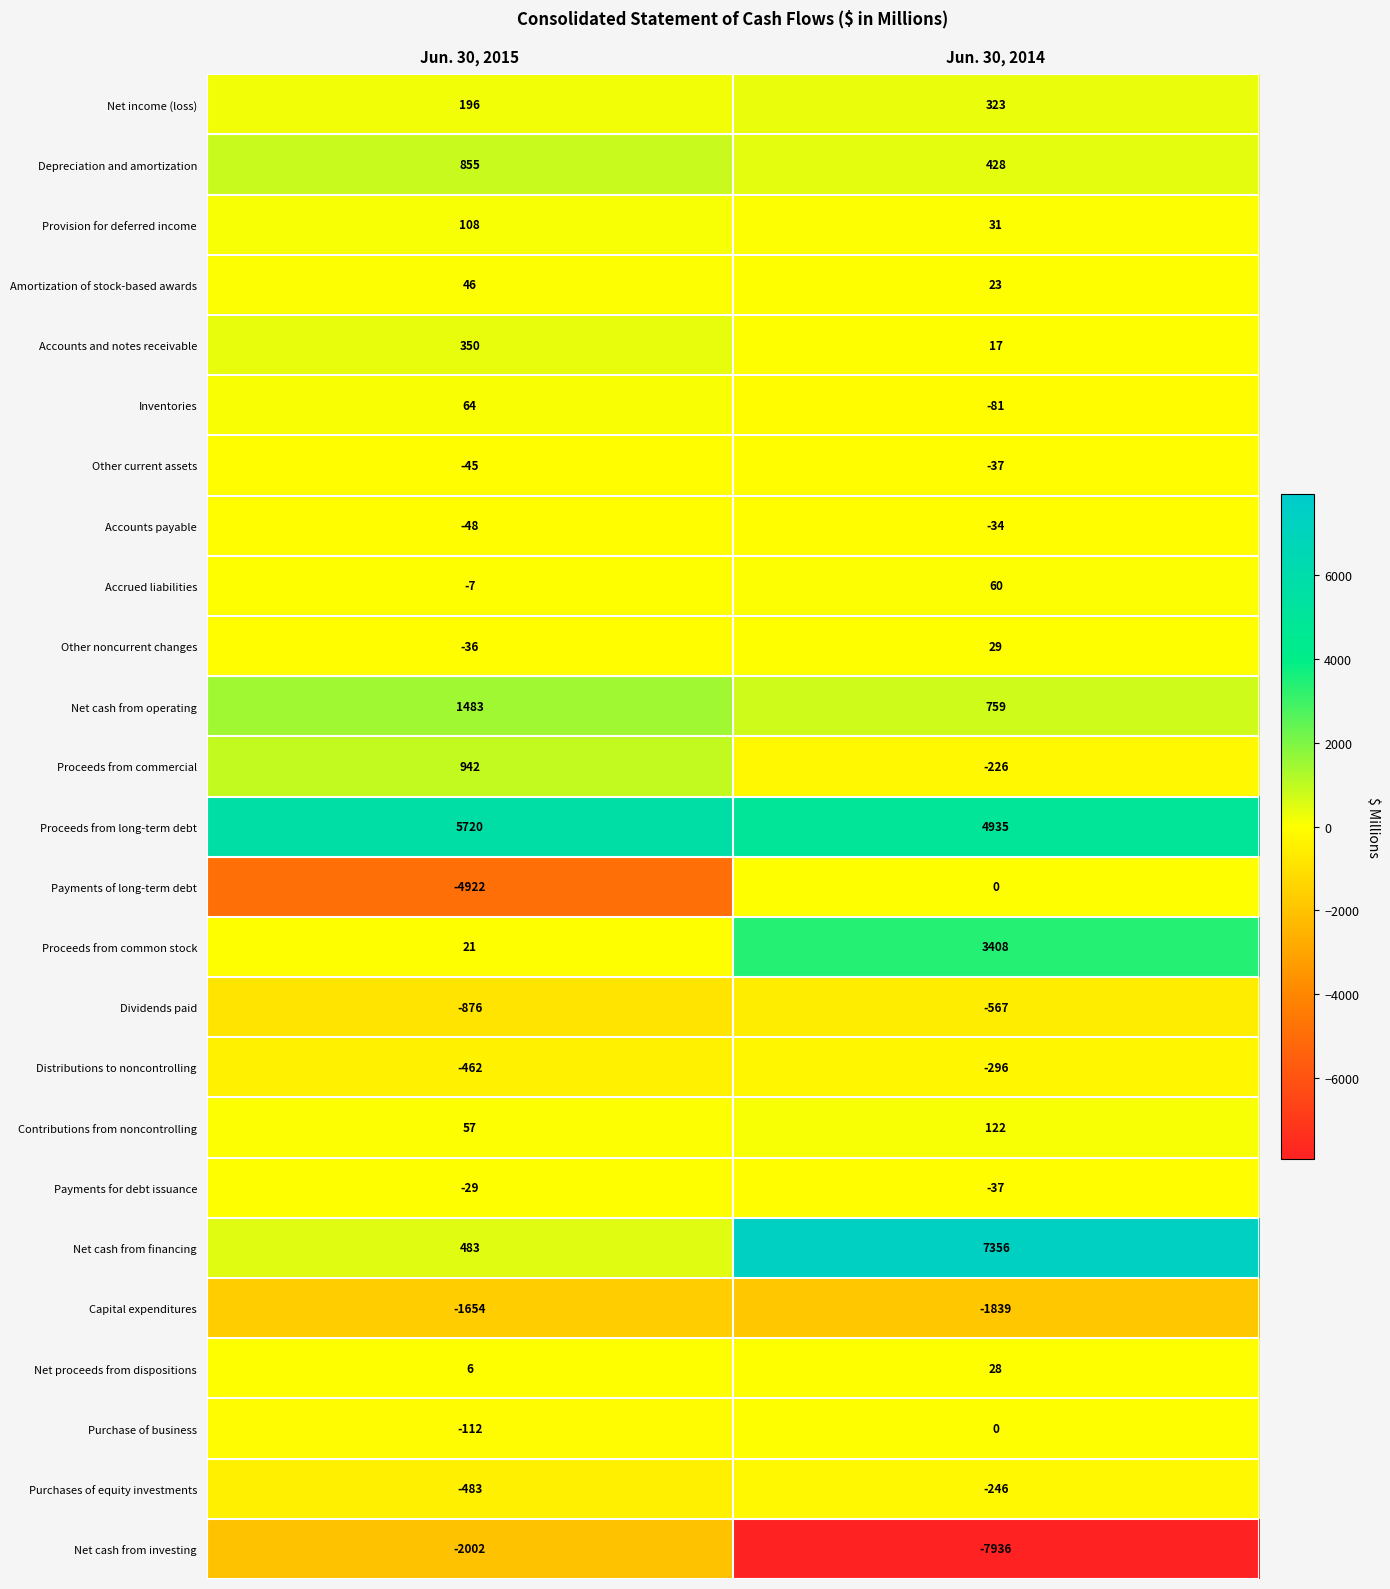

What value does the Accounts and notes receivable series have at Jun. 30, 2014, to the nearest 10?

20